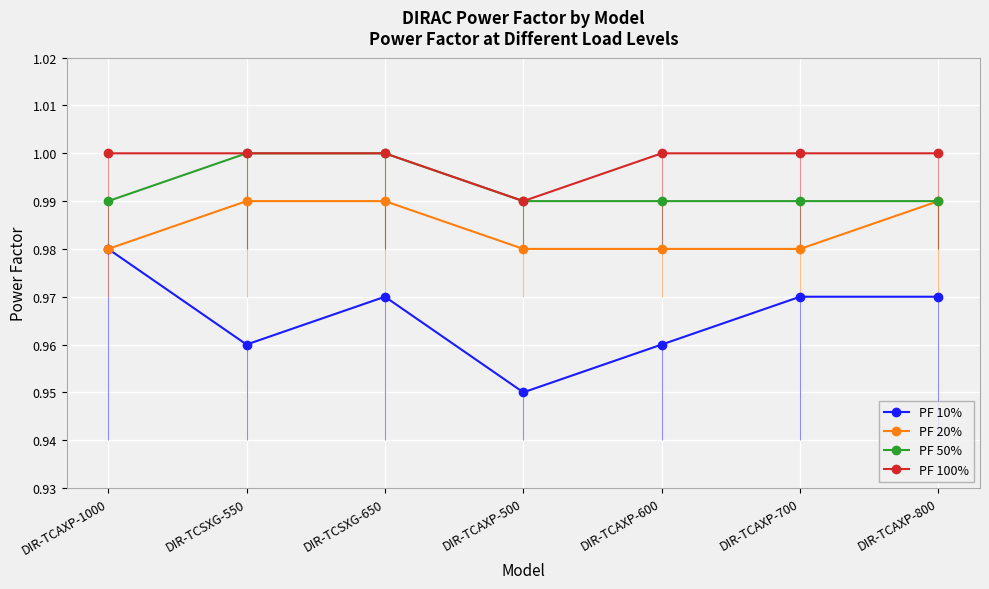

The PF 10% series shows 1.0 at DIR-TCSXG-550. True or false?

True